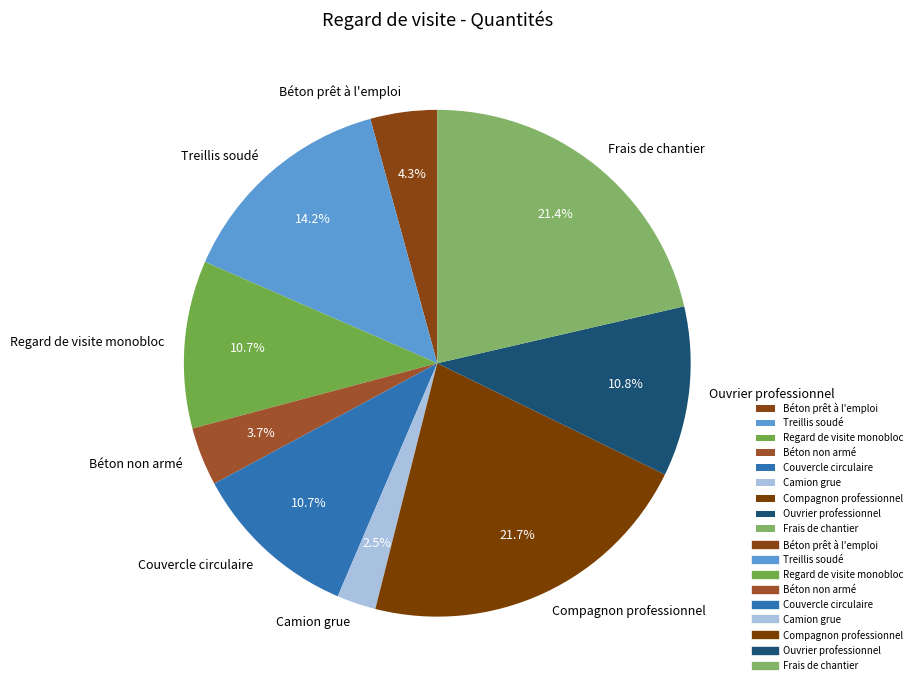

Does any single category account for the majority?

No